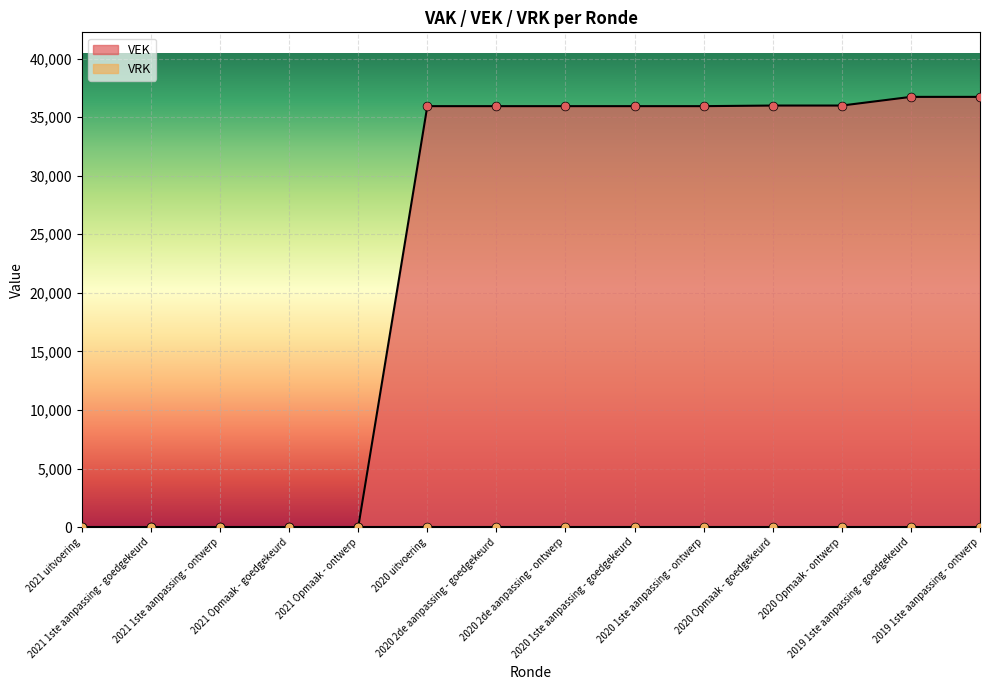

Between 2020 Opmaak - ontwerp and 2020 2de aanpassing - goedgekeurd, which is larger?

2020 Opmaak - ontwerp